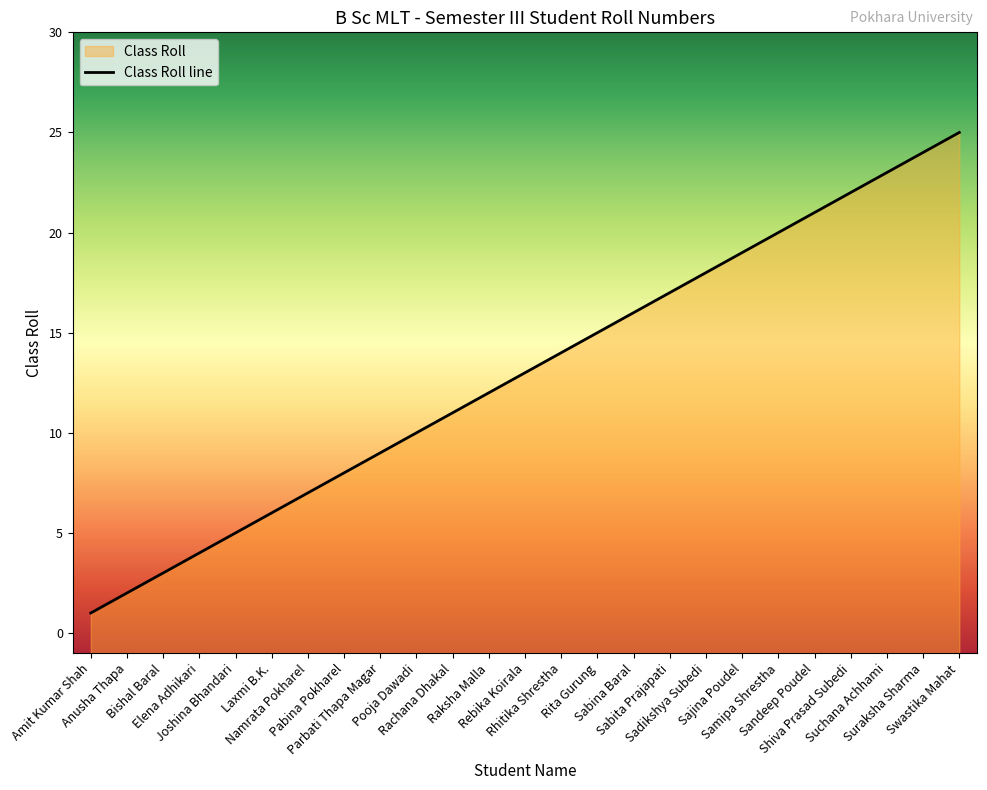

What is the difference between the second highest and second lowest values?

22